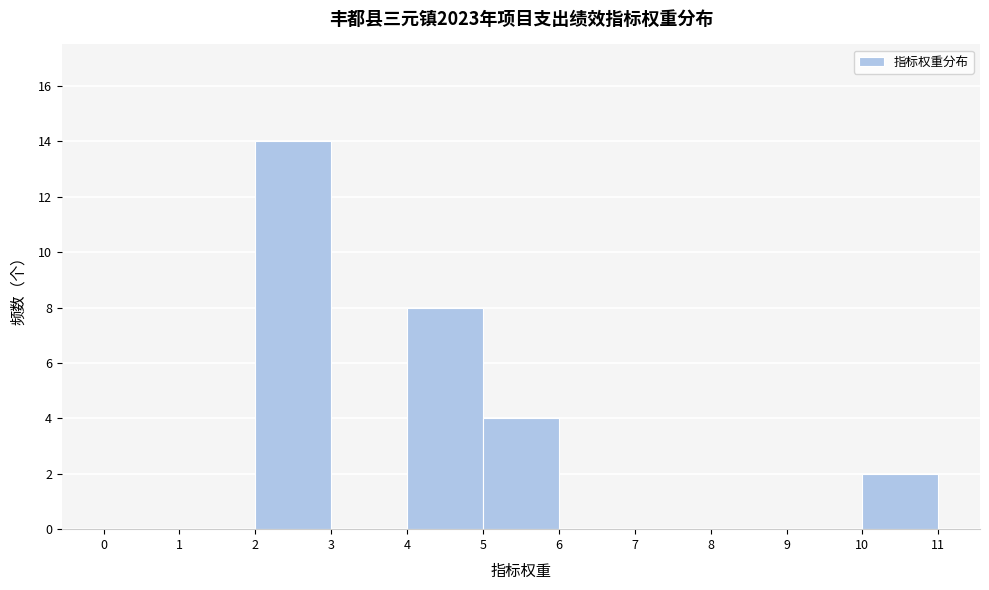

What is the height of the bar covering 4 to 5 on the x-axis? The values are not printed on the chart, so give them approximately, as read against the axis.

8